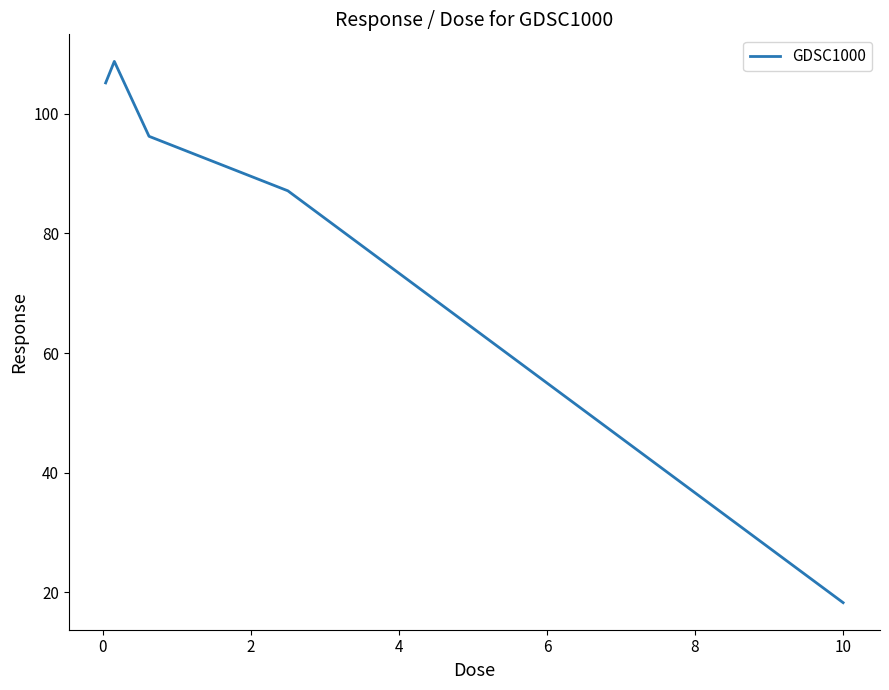

What is the average value?

83.1